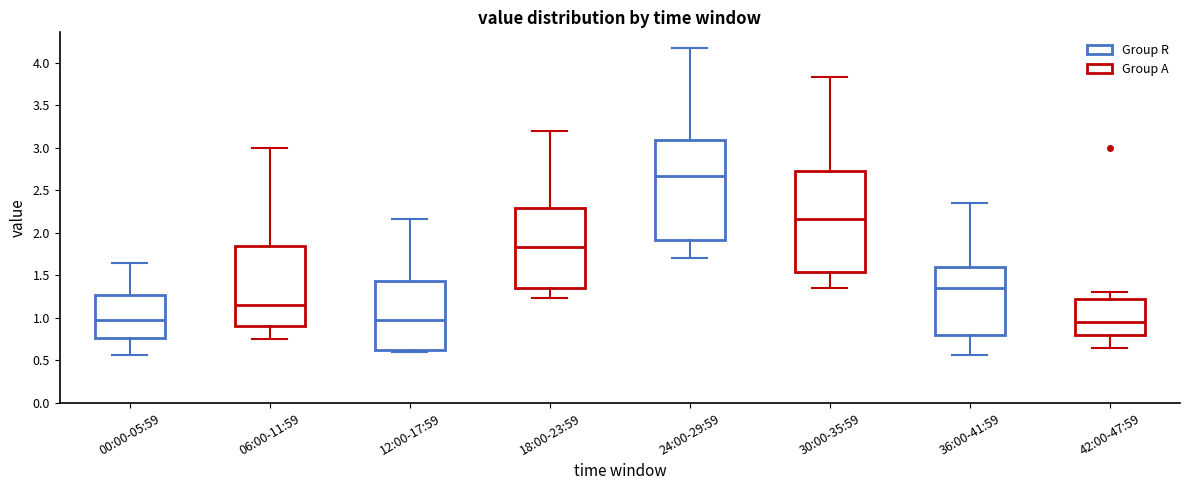

Reading left to right, read every box against the y-axis: the position of its median line, the range the box covers, and the ends of its whiskers. The values are not printed on the chart, so give them approximately, as read against the axis.

00:00-05:59: median 1.00, box 0.75 to 1.25, whiskers 0.55 to 1.65
06:00-11:59: median 1.15, box 0.90 to 1.85, whiskers 0.75 to 3.00
12:00-17:59: median 1.00, box 0.65 to 1.45, whiskers 0.60 to 2.15
18:00-23:59: median 1.85, box 1.35 to 2.30, whiskers 1.25 to 3.20
24:00-29:59: median 2.65, box 1.90 to 3.10, whiskers 1.70 to 4.20
30:00-35:59: median 2.15, box 1.55 to 2.75, whiskers 1.35 to 3.85
36:00-41:59: median 1.35, box 0.80 to 1.60, whiskers 0.55 to 2.35
42:00-47:59: median 0.95, box 0.80 to 1.25, whiskers 0.65 to 1.30